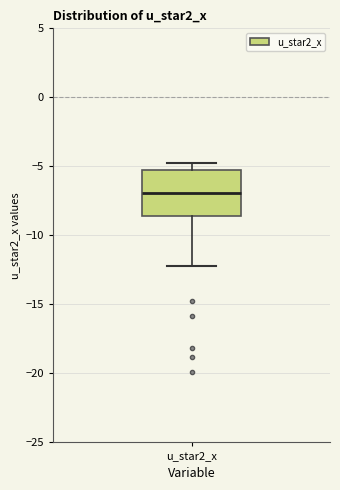

Transcribe this box plot: give where the median line is, the range the box spans, and where the two whiskers end, as read against the y-axis. The values are not printed on the chart, so give them approximately, as read against the axis.

median -7.0, box -8.5 to -5.0, whiskers -12.0 to -5.0 (just above the box's upper edge)